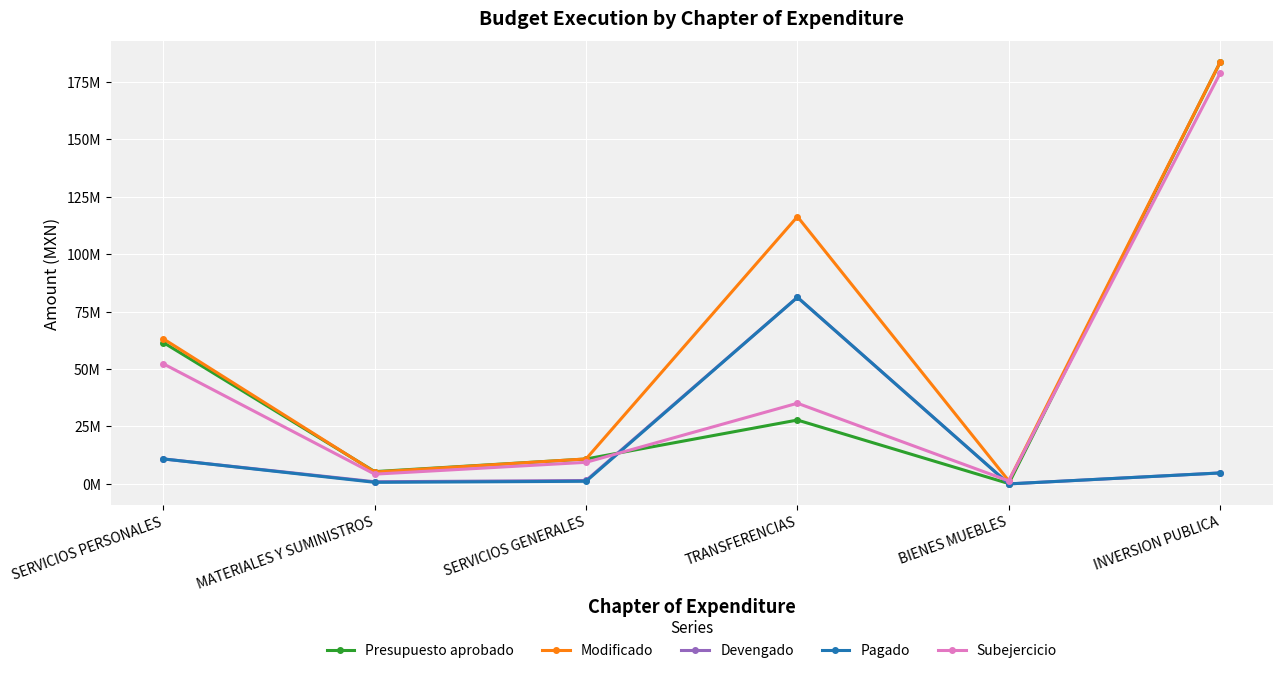

At which category does Devengado reach its first local valley?

MATERIALES Y SUMINISTROS